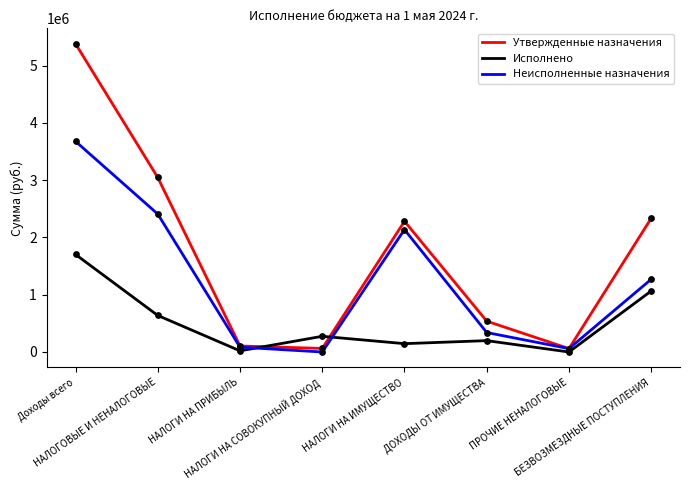

Which series has the largest total across all categories?

Утвержденные назначения